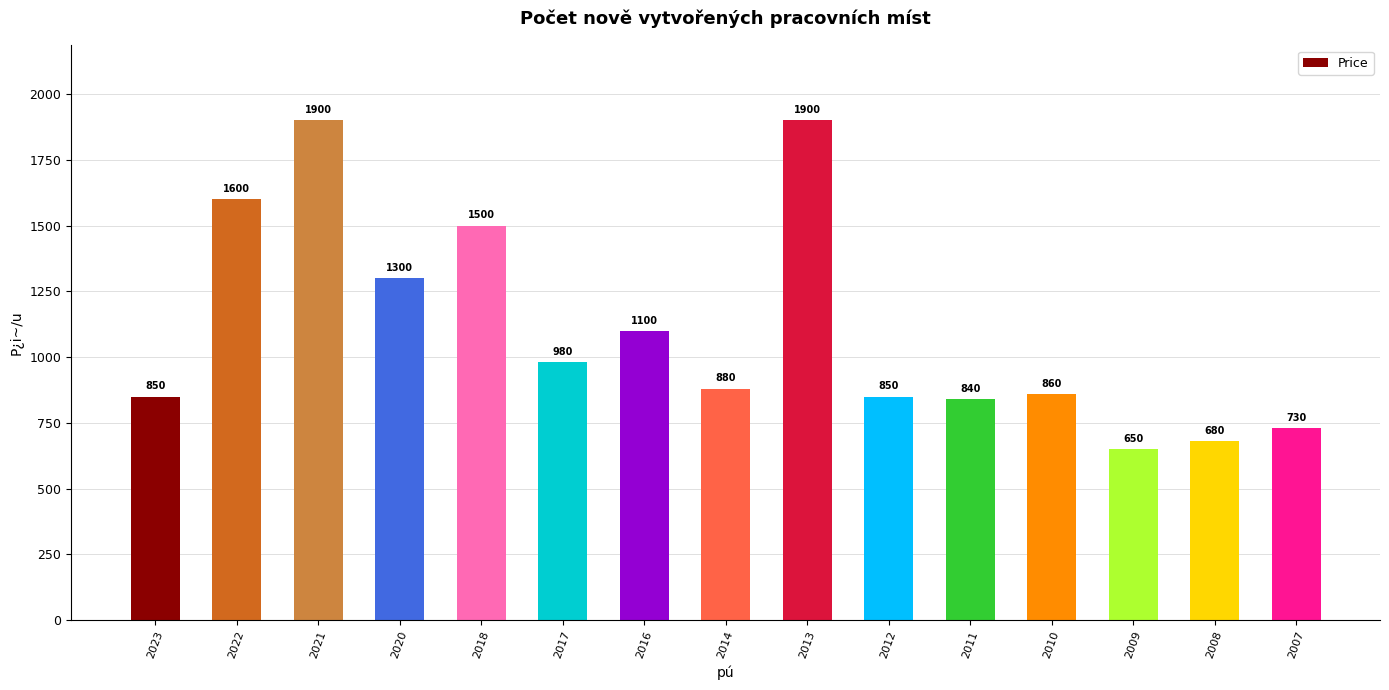

Between 2023 and 2020, which is larger?

2020